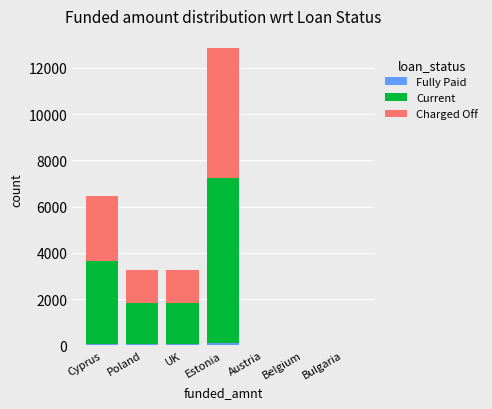

At which category is the sum across all series the highest?

Estonia